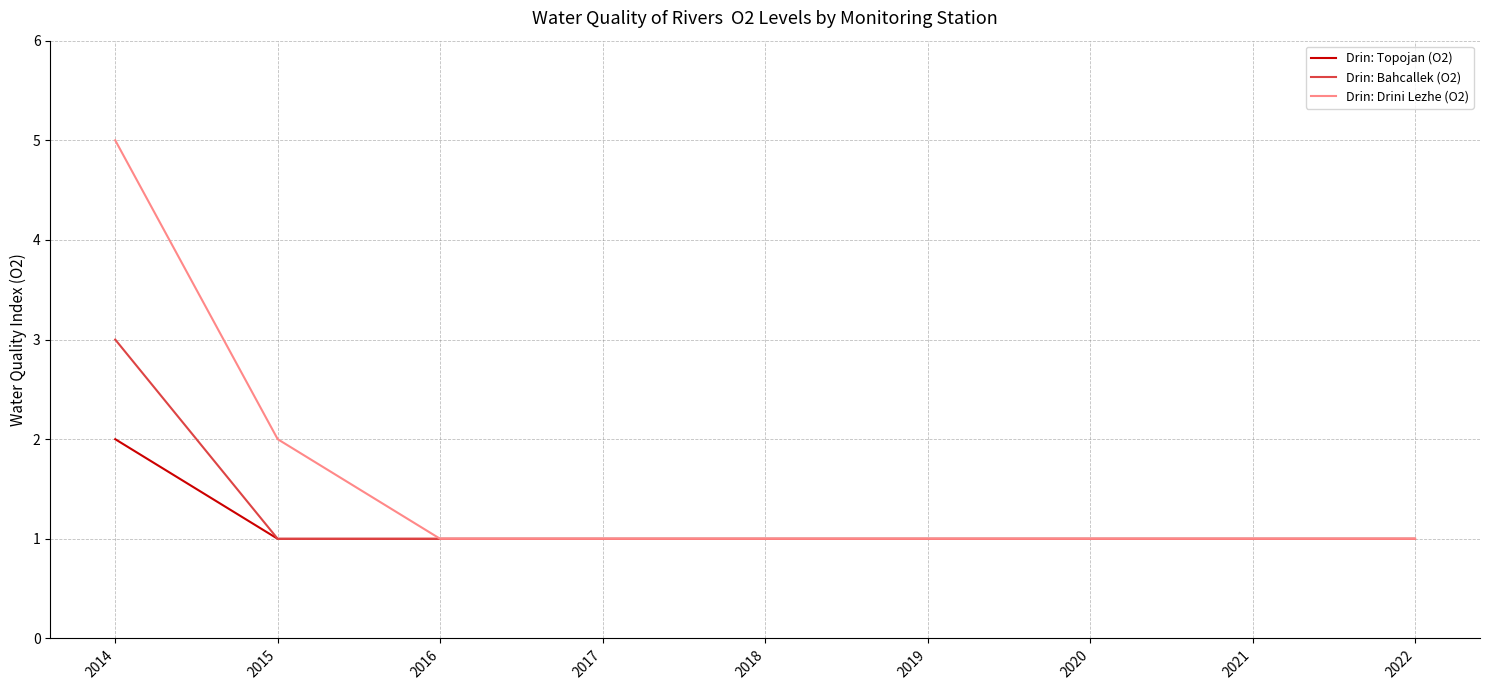

What is the smallest value displayed?

1